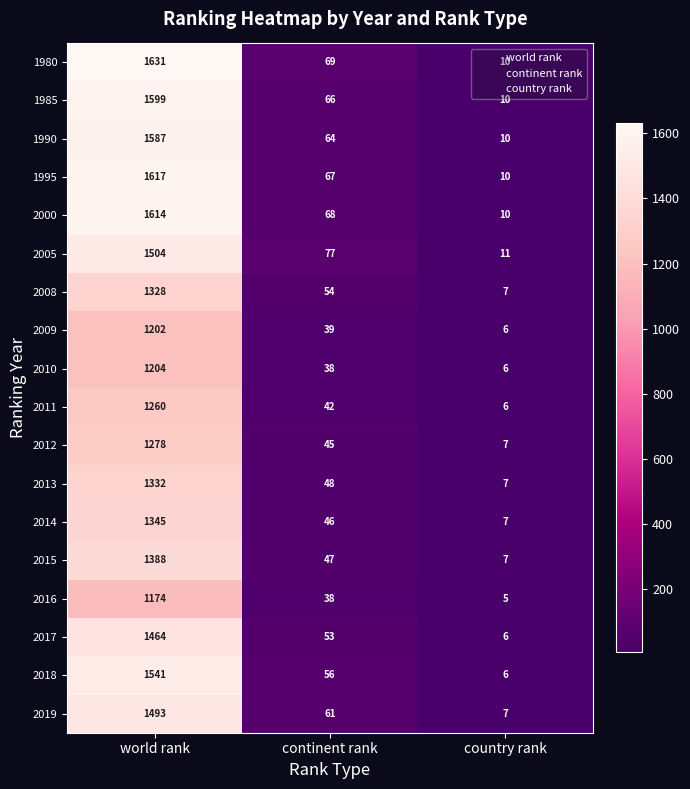

What is the difference between the maximum and second lowest values in the 1985 series?

1533